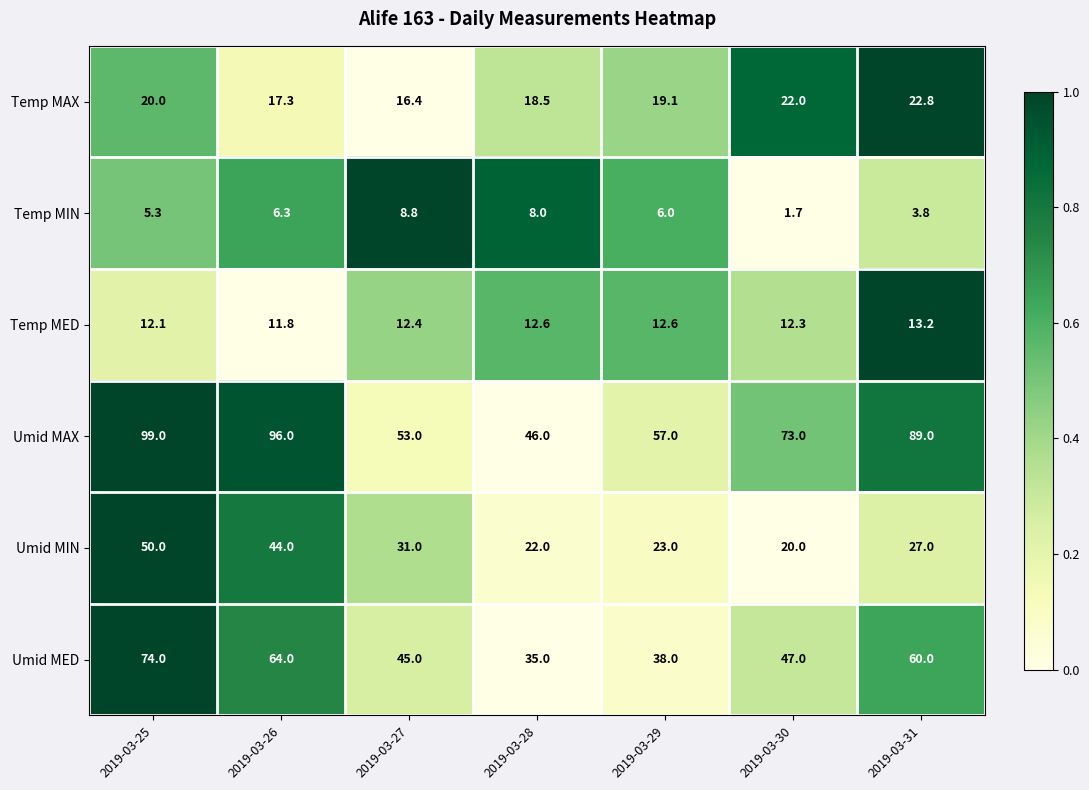

The Temp MIN series shows 3.3 at 2019-03-29. True or false?

False